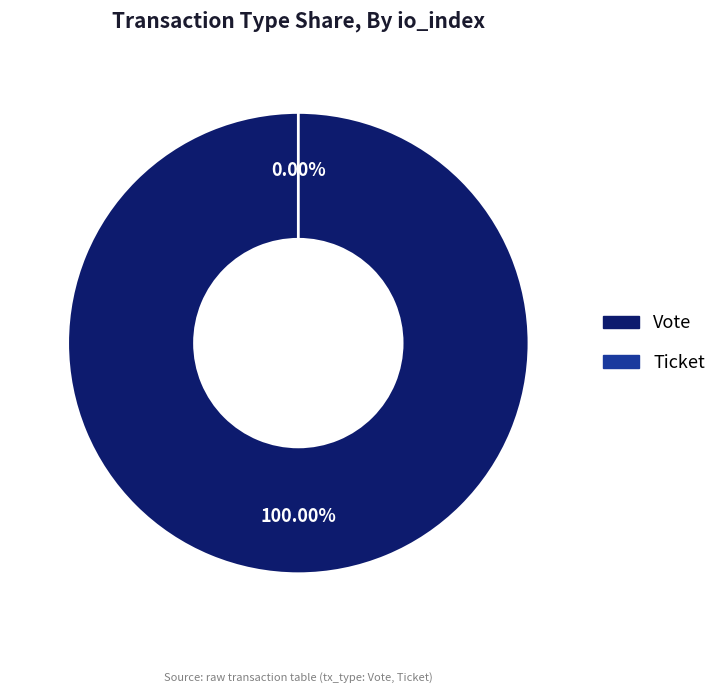

Which category accounts for the majority?

Vote